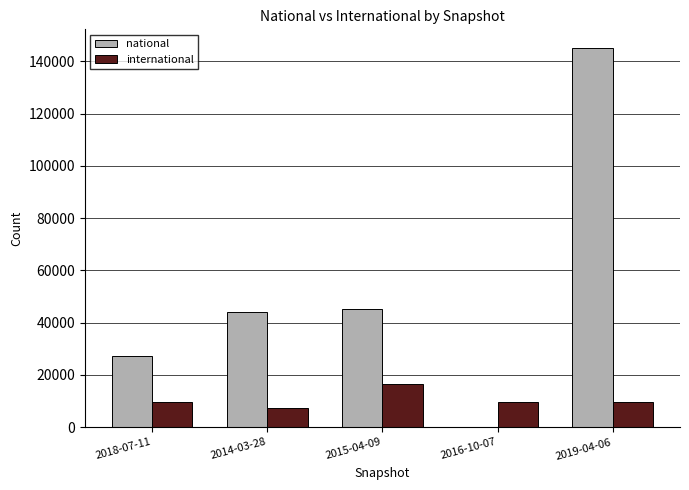

Reading left to right, extract all data points from this chart.

national: 27259	43944	45140	176	145048
international: 9587	7553	16618	9587	9587